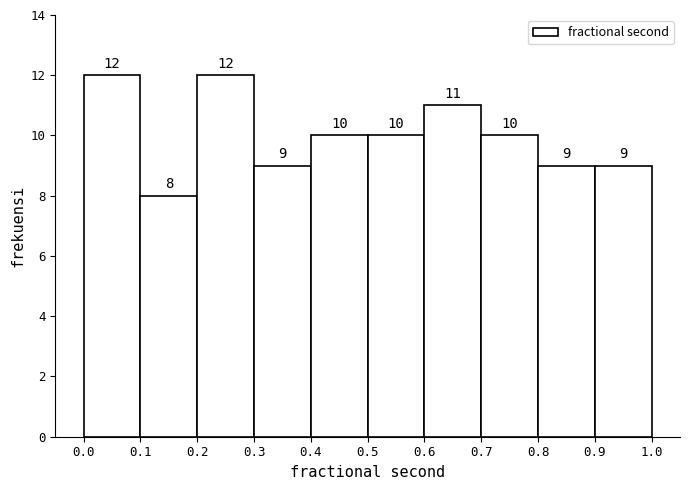

Reading left to right, list every bar in this chart as the range it spans on the x-axis followed by its height.

0.0 to 0.1: 12
0.1 to 0.2: 8
0.2 to 0.3: 12
0.3 to 0.4: 9
0.4 to 0.5: 10
0.5 to 0.6: 10
0.6 to 0.7: 11
0.7 to 0.8: 10
0.8 to 0.9: 9
0.9 to 1.0: 9